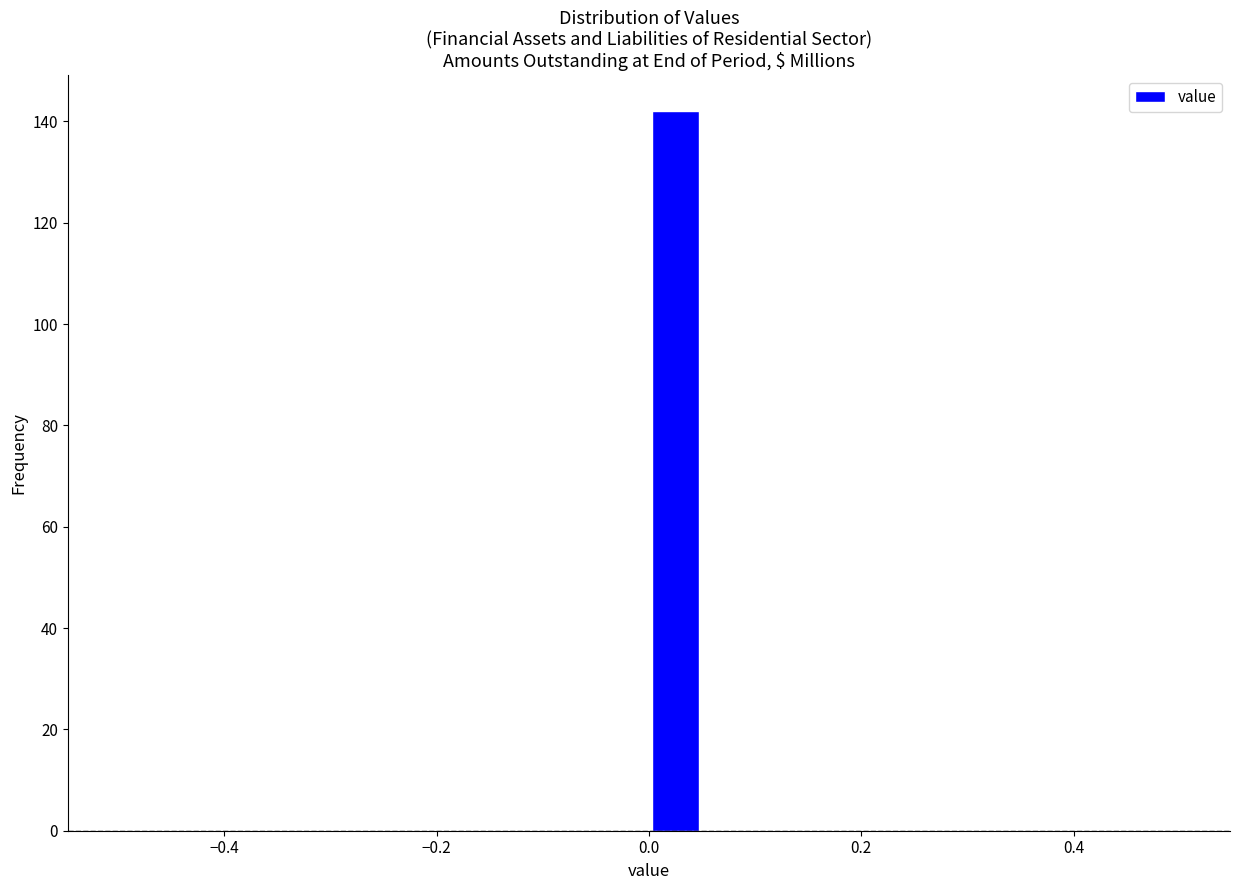

Read against the x-axis, roughly where is the centre of the tallest bar?

0.02